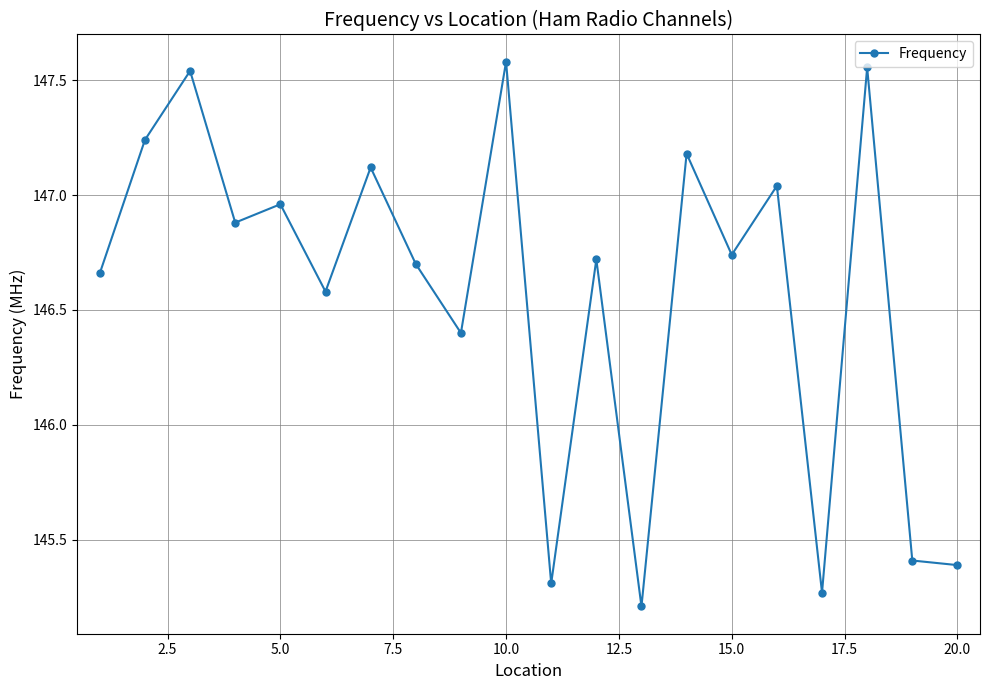

What is the difference between the maximum and second lowest values?

2.3